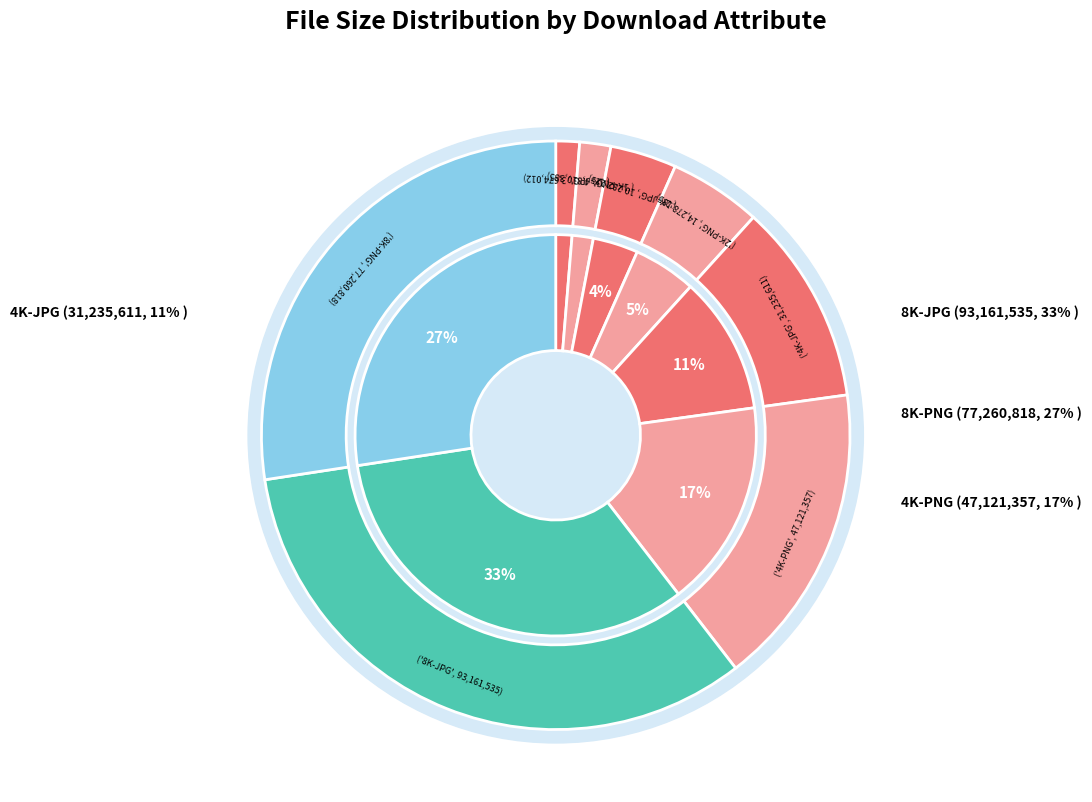

How many segments does this pie chart have?

8